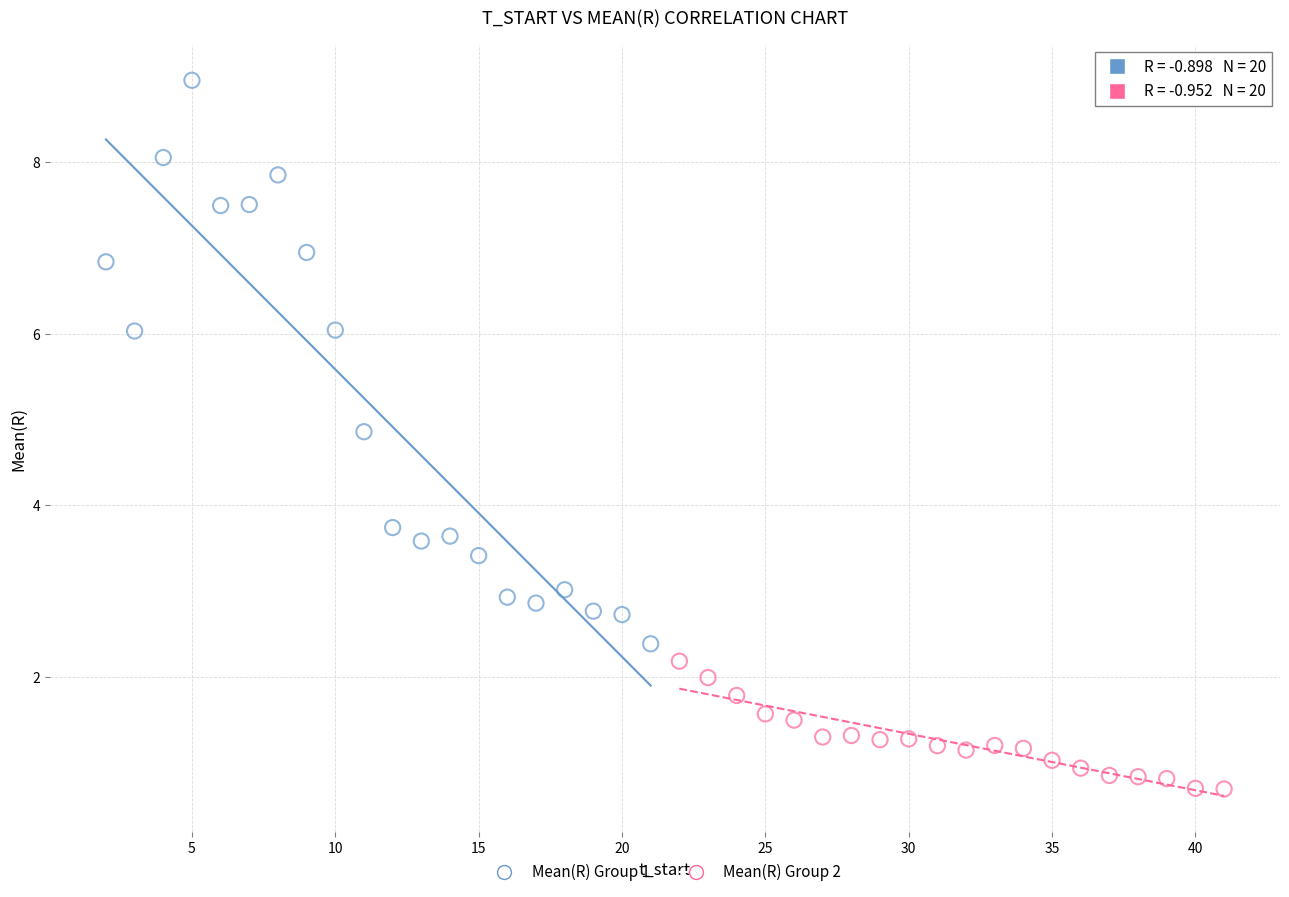

Which series contains the lowest Y value?

Mean(R) Group 2